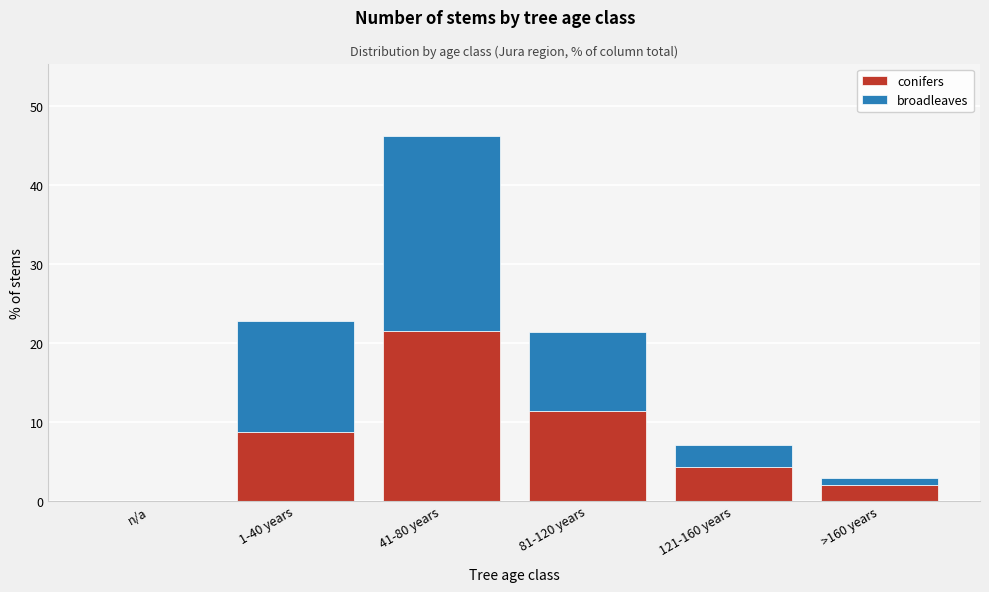

Reading left to right, list the values for the conifers series.

n/a=0.0	1-40 years=8.7	41-80 years=21.5	81-120 years=11.3	121-160 years=4.2	>160 years=2.0